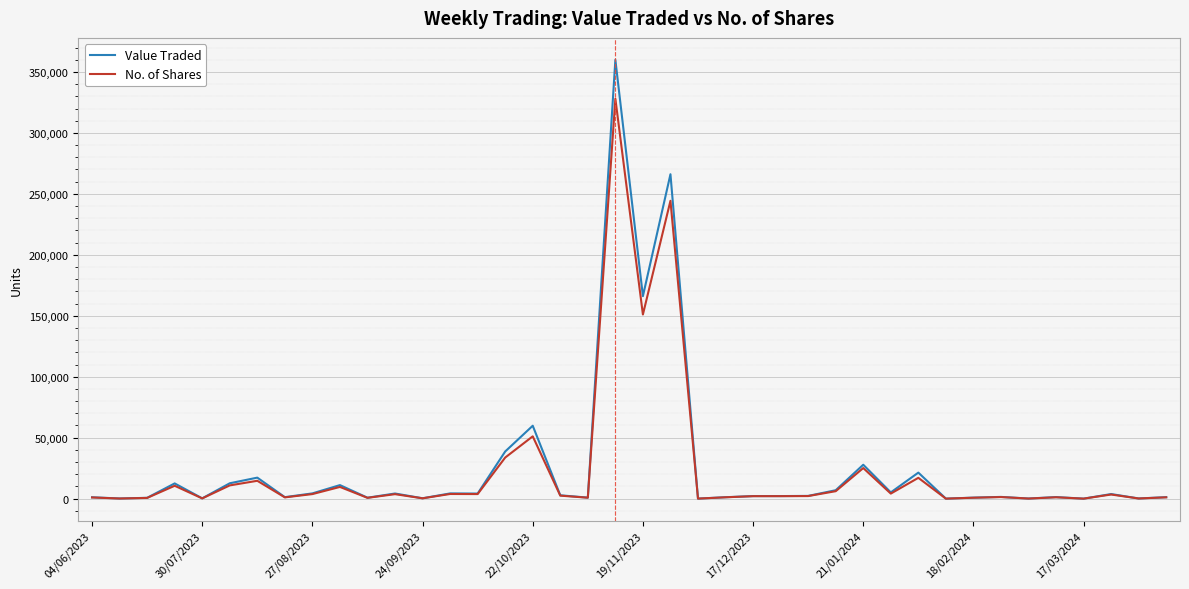

How many lines are shown in the chart?

2